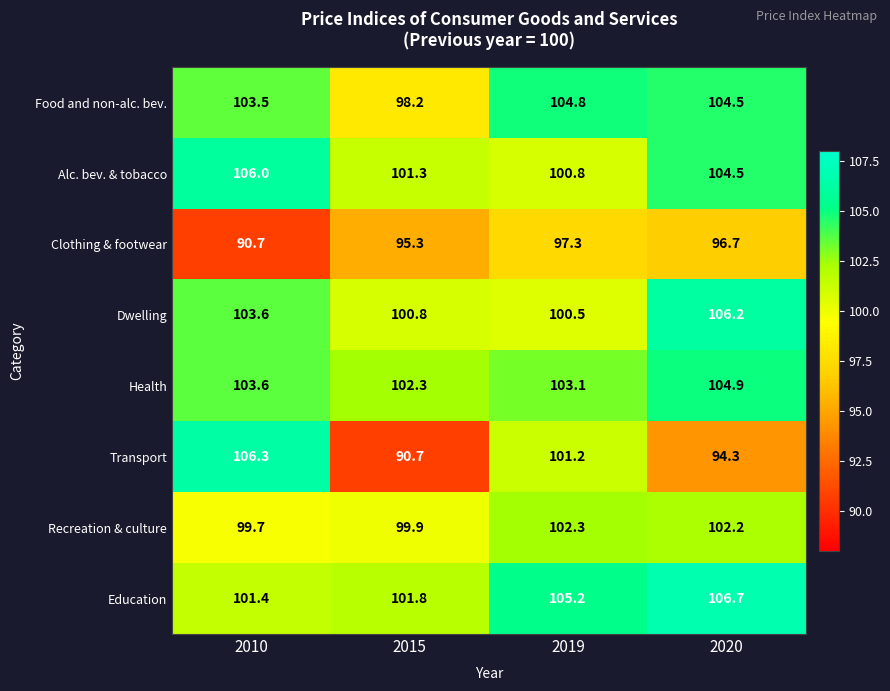

What is the difference between the highest and lowest values at 2019?

7.9